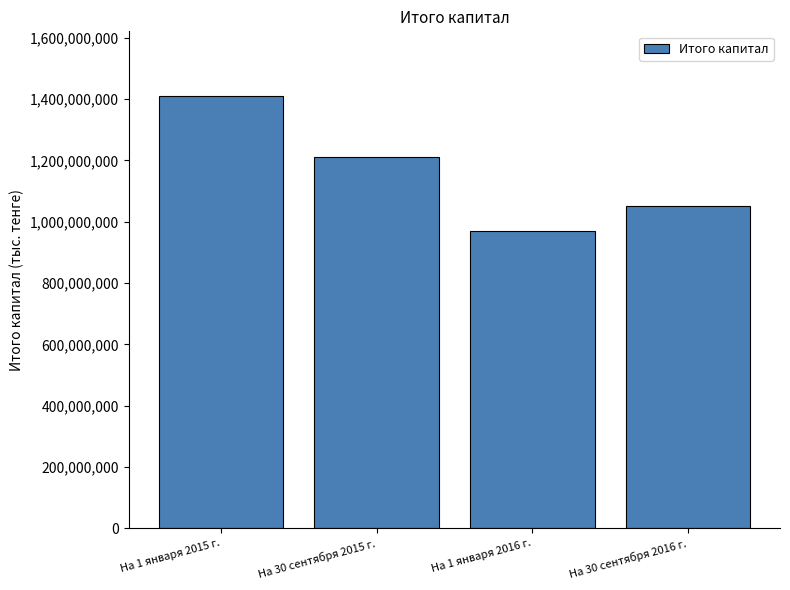

The value at На 30 сентября 2016 г. is 341997345. True or false?

False